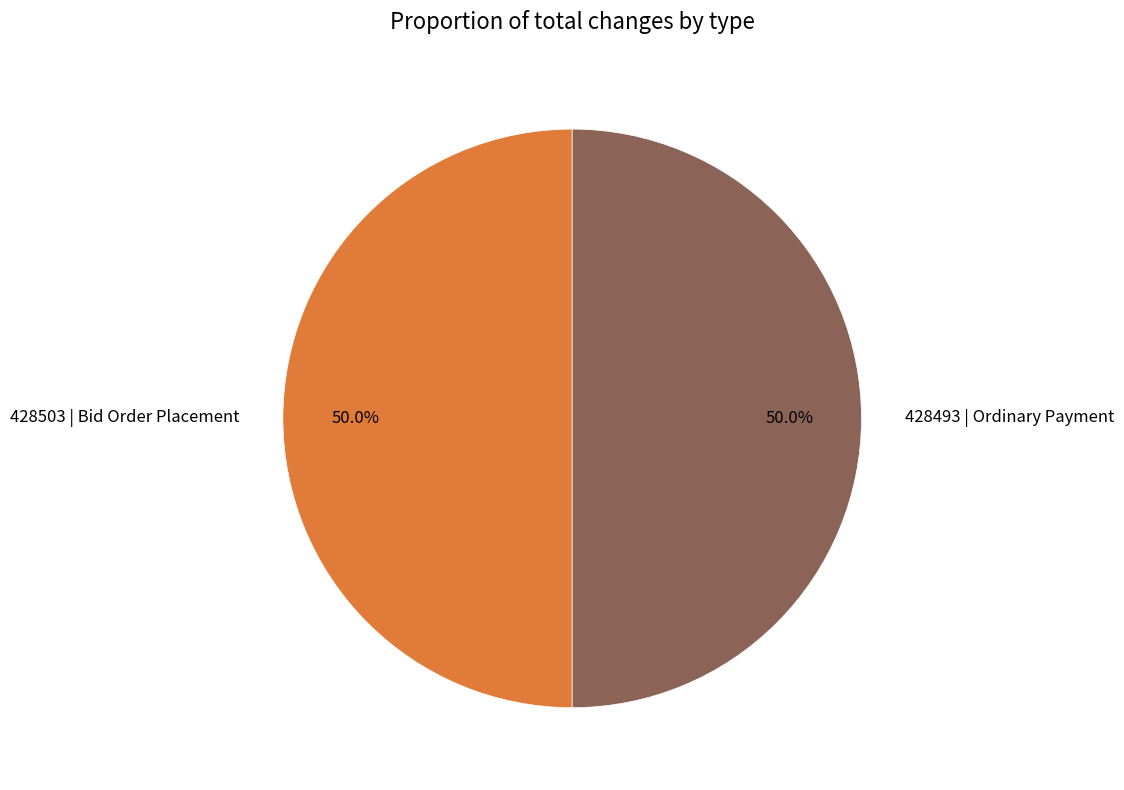

To the nearest percent, what portion does 428503 | Bid Order Placement represent?

50%